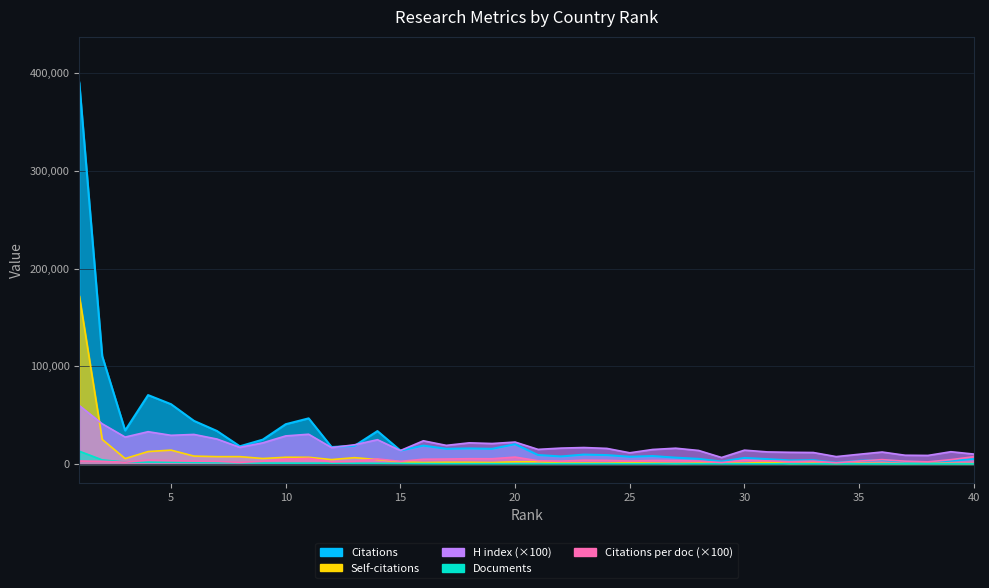

Which series has the widest spread of values?

Citations